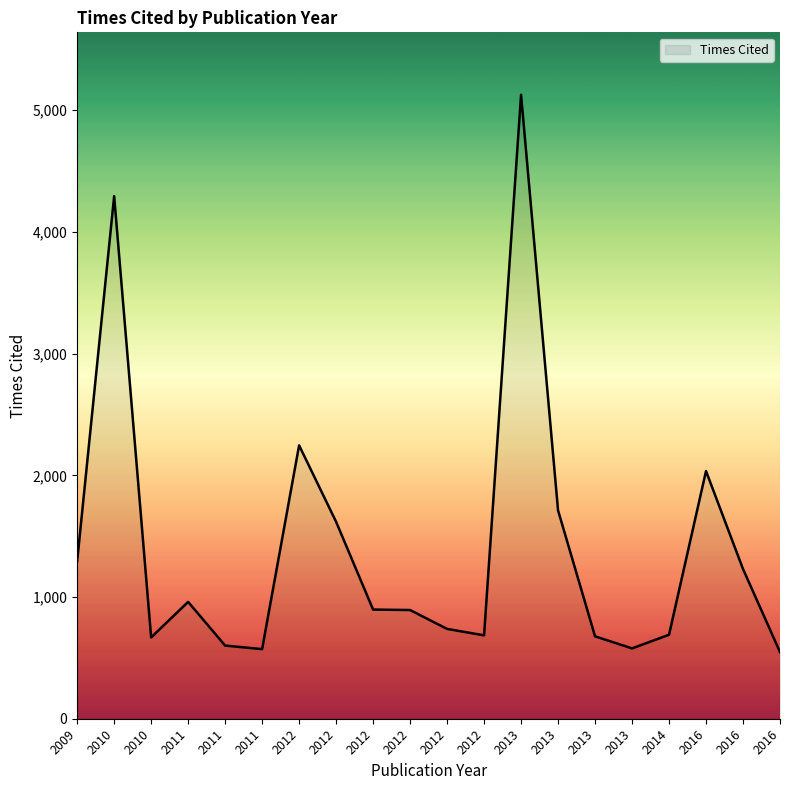

Does the chart have visible grid lines?

No